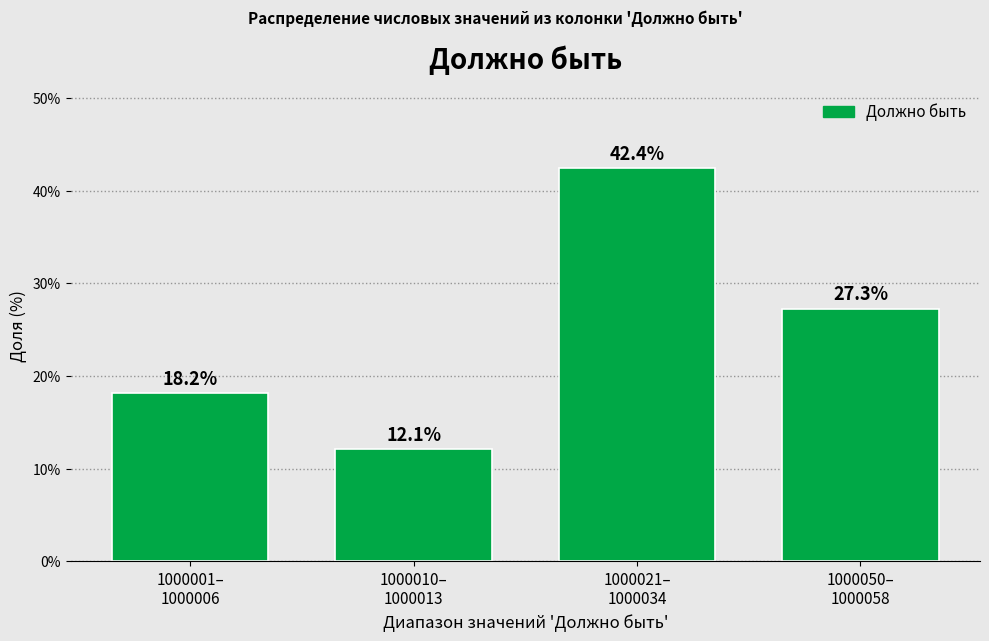

Reading left to right, list all the values displayed in this chart.

18.2	12.1	42.4	27.3